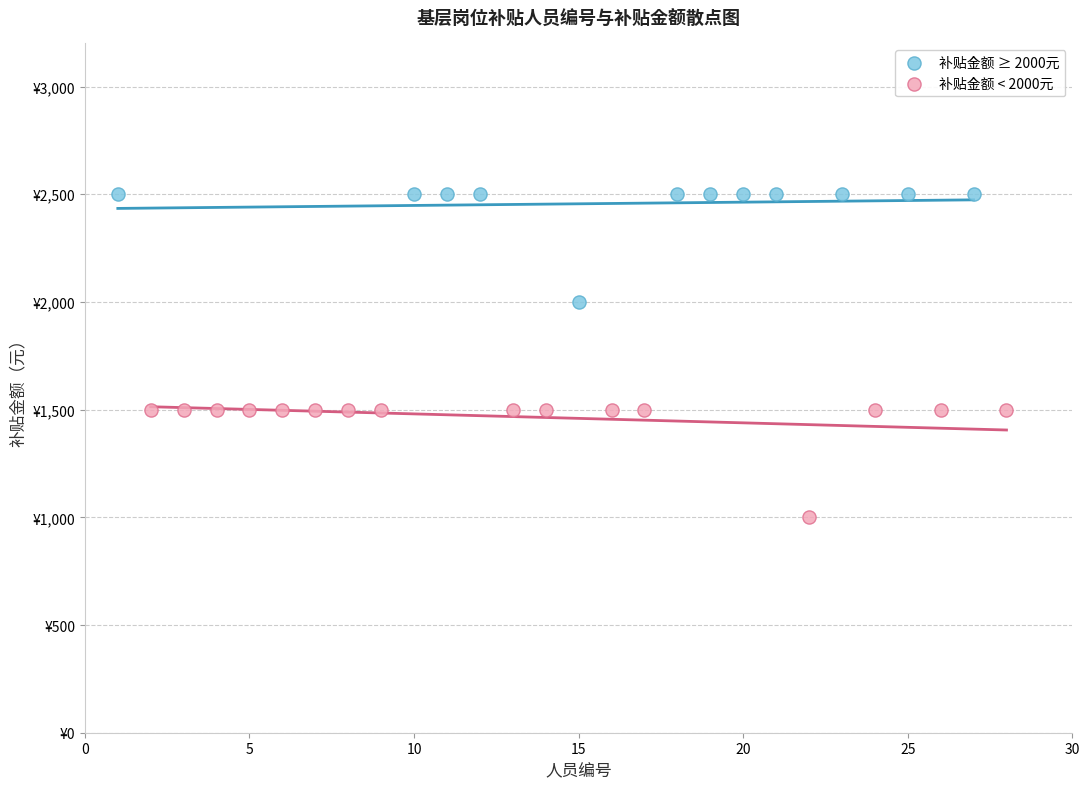

Which series reaches the minimum Y coordinate?

补贴金额 < 2000元